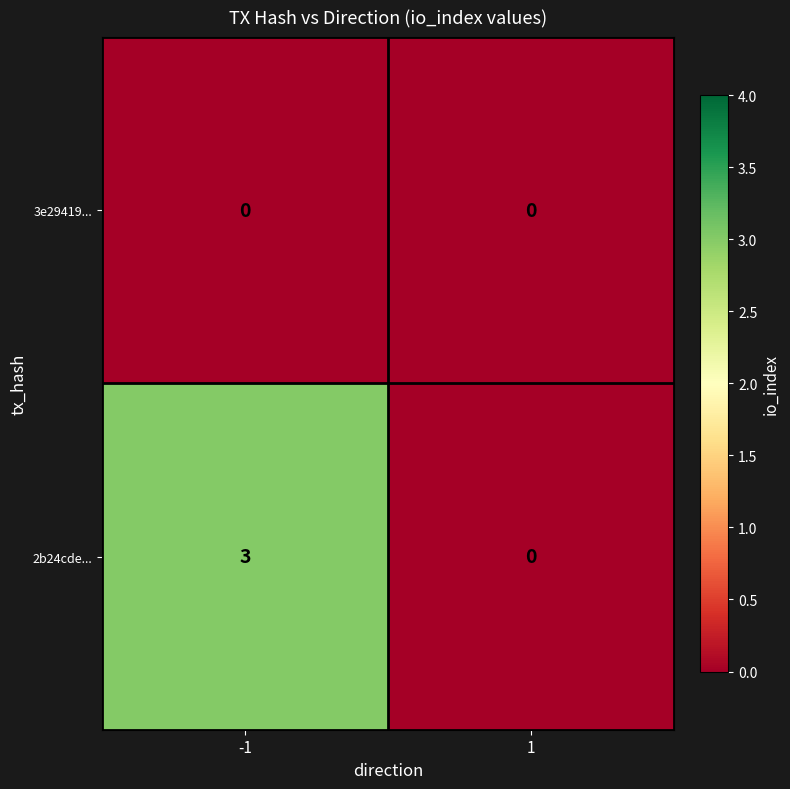

What value does the 2b24cde... series have at -1?

3